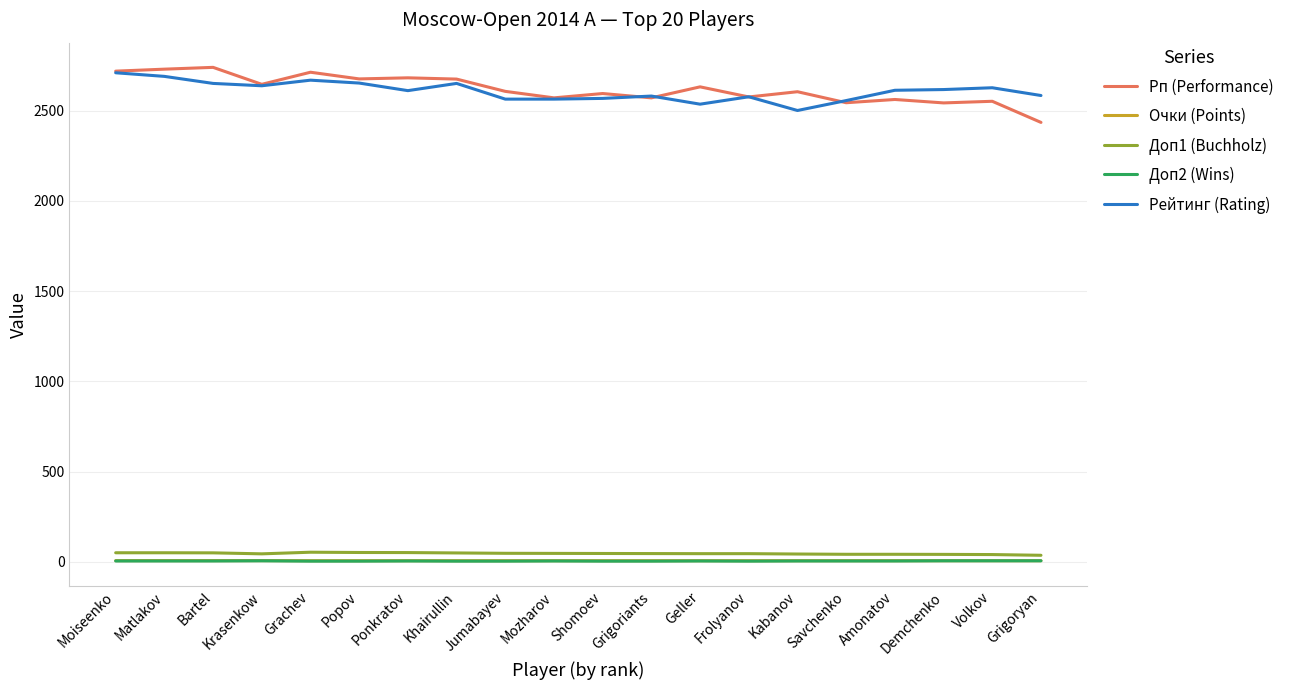

True or false: Рп (Performance) has a value of 801.4 at Grigoriants.

False